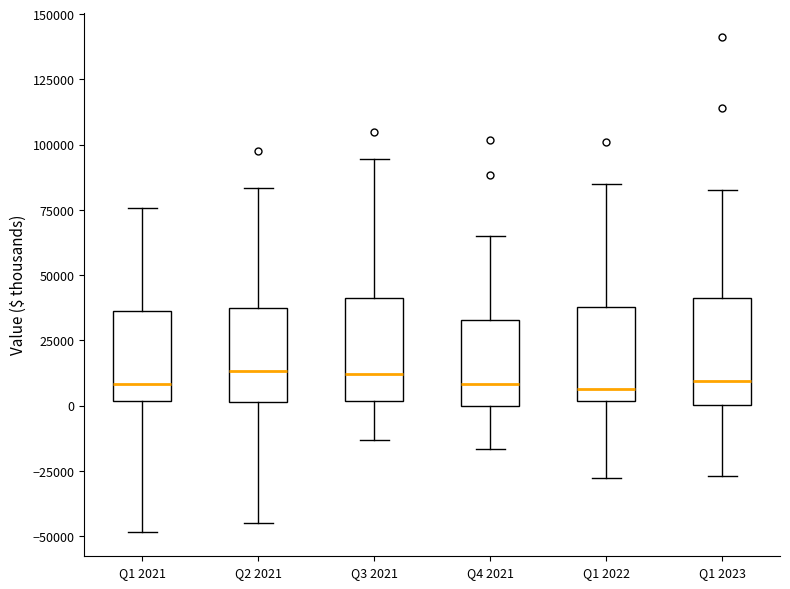

Where does the median line of the box for Q1 2021 sit on the y-axis? The values are not printed on the chart, so give them approximately, as read against the axis.

10000